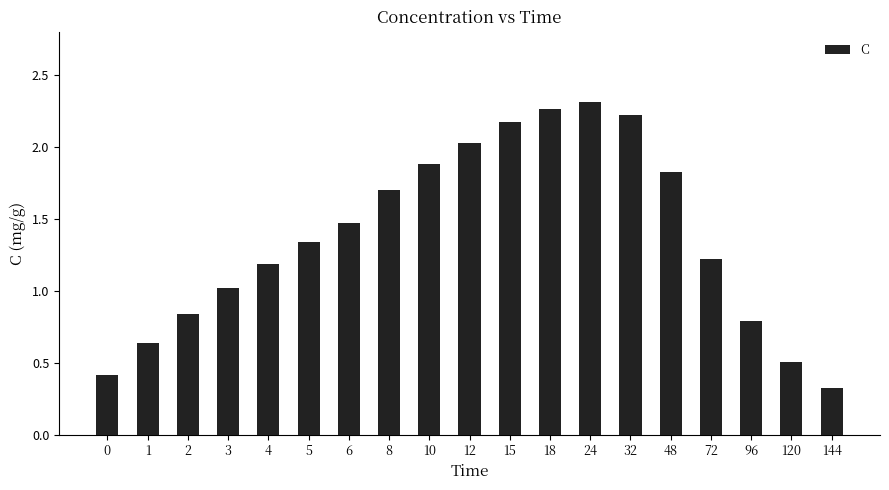

Rank the categories by value from lowest to highest.

144, 0, 120, 1, 96, 2, 3, 4, 72, 5, 6, 8, 48, 10, 12, 15, 32, 18, 24